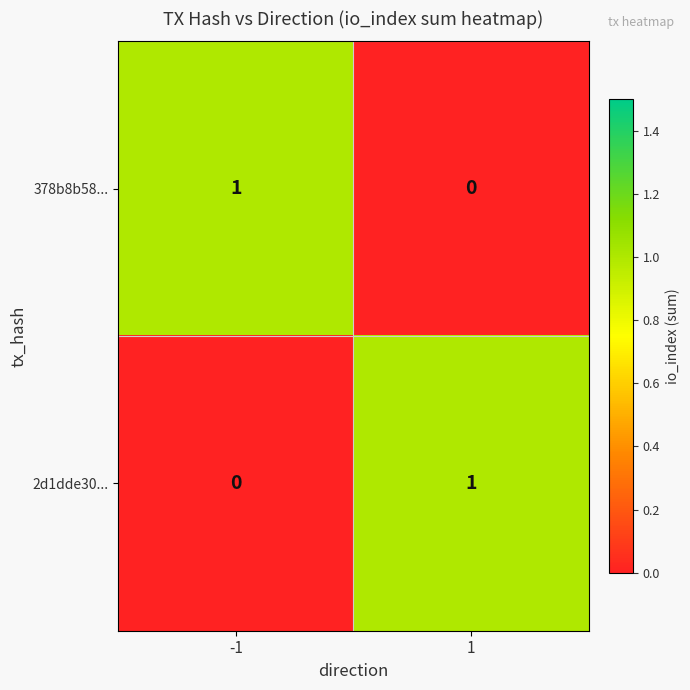

Reading left to right, extract all data points from this chart.

378b8b58...: -1=1	1=0
2d1dde30...: -1=0	1=1